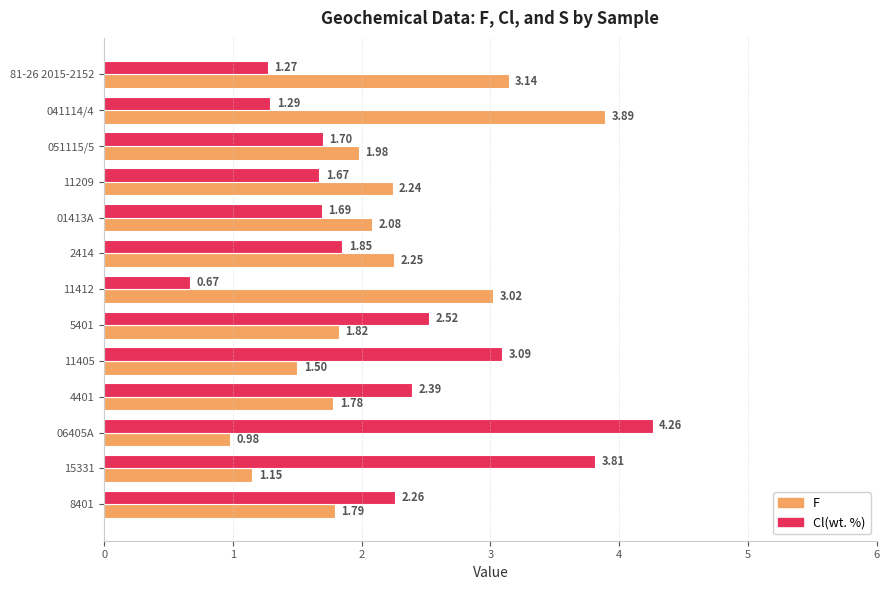

Rank the series by their average value, from lowest to highest.

F, Cl(wt. %)